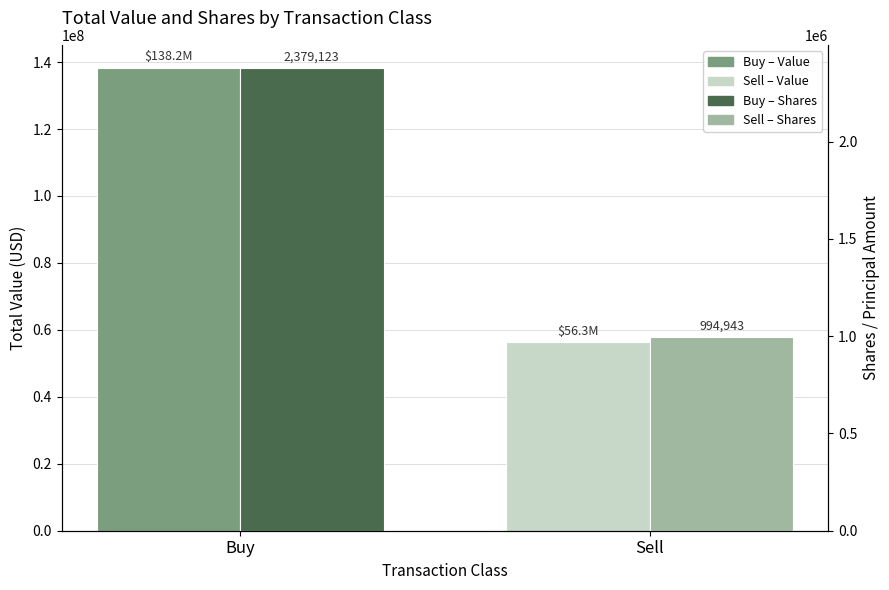

Is it true that Shares / Principal Amount equals 405138 at Sell?

False